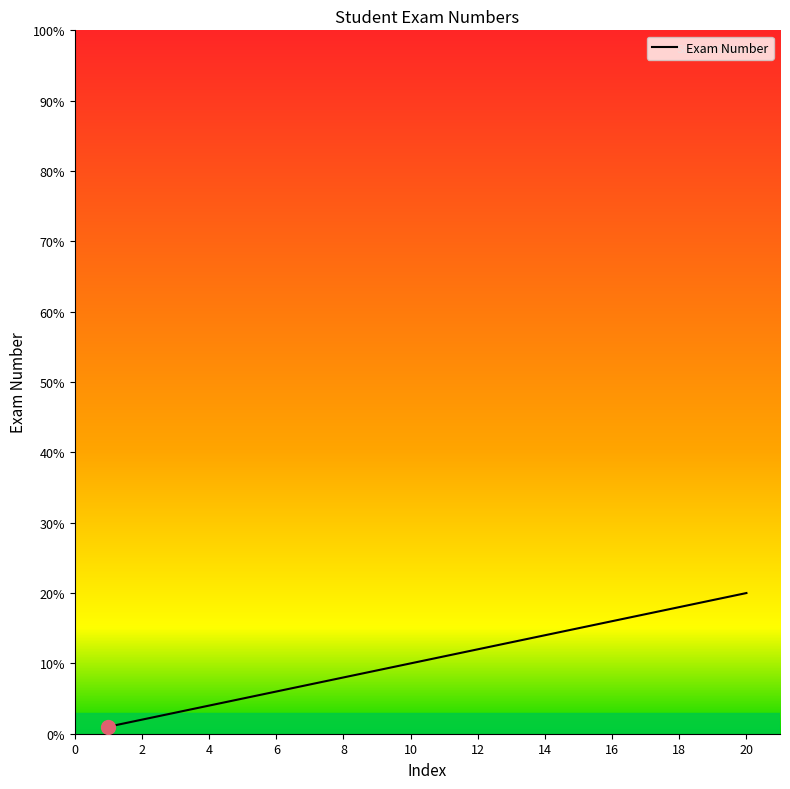

What is the maximum value shown in the chart?

20